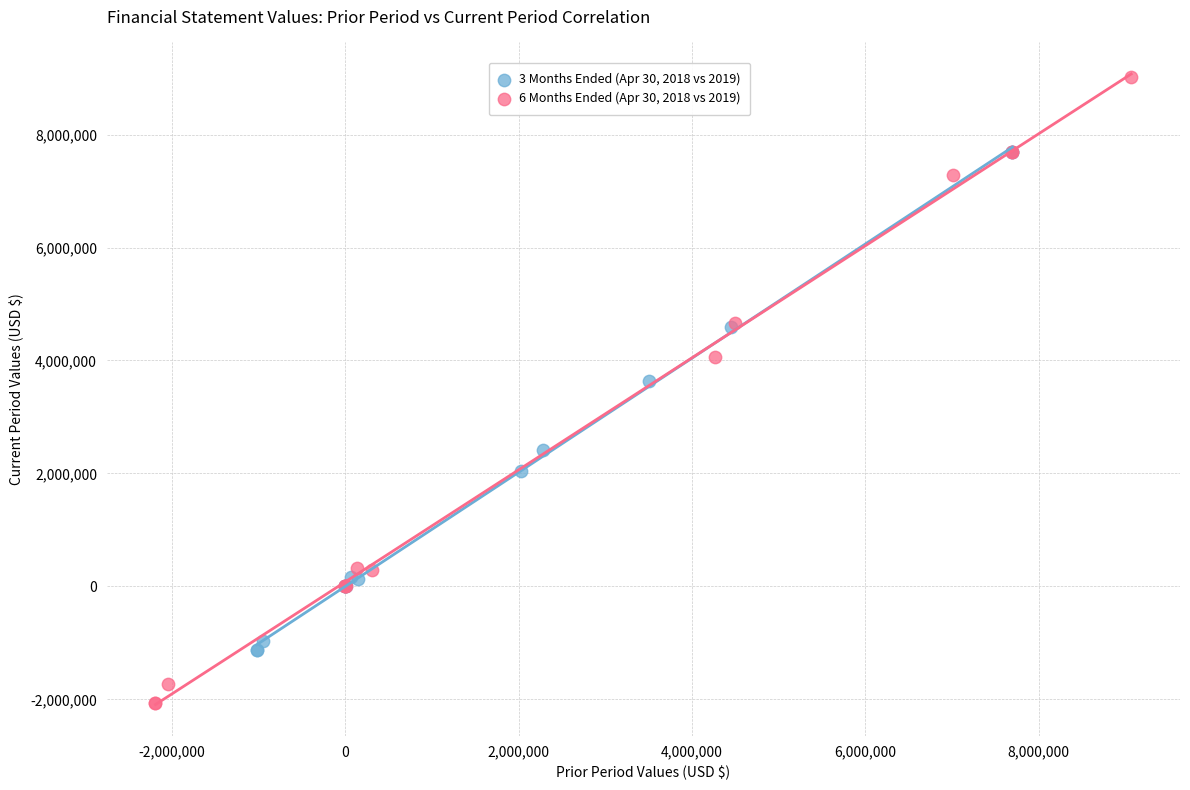

Which series has the largest Y range (max minus min)?

6 Months Ended (Apr 30, 2018 vs 2019)